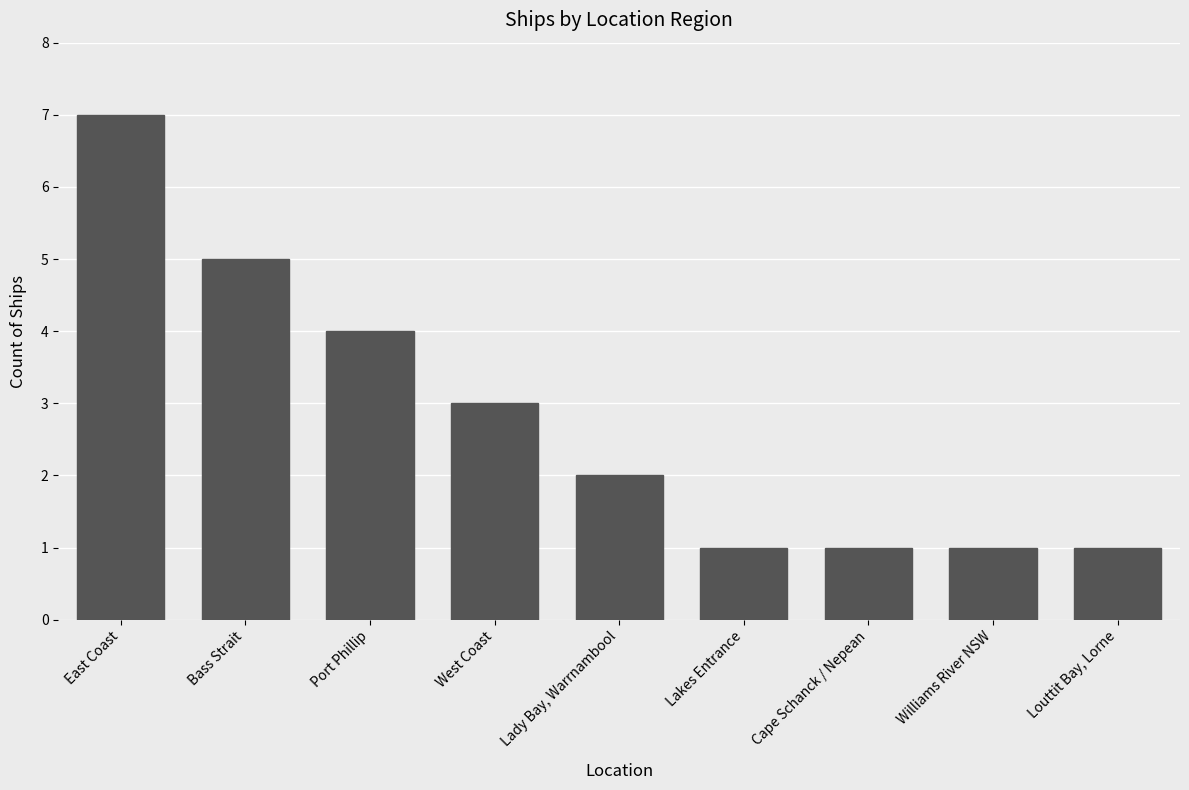

What position from the right is Port Phillip?

7